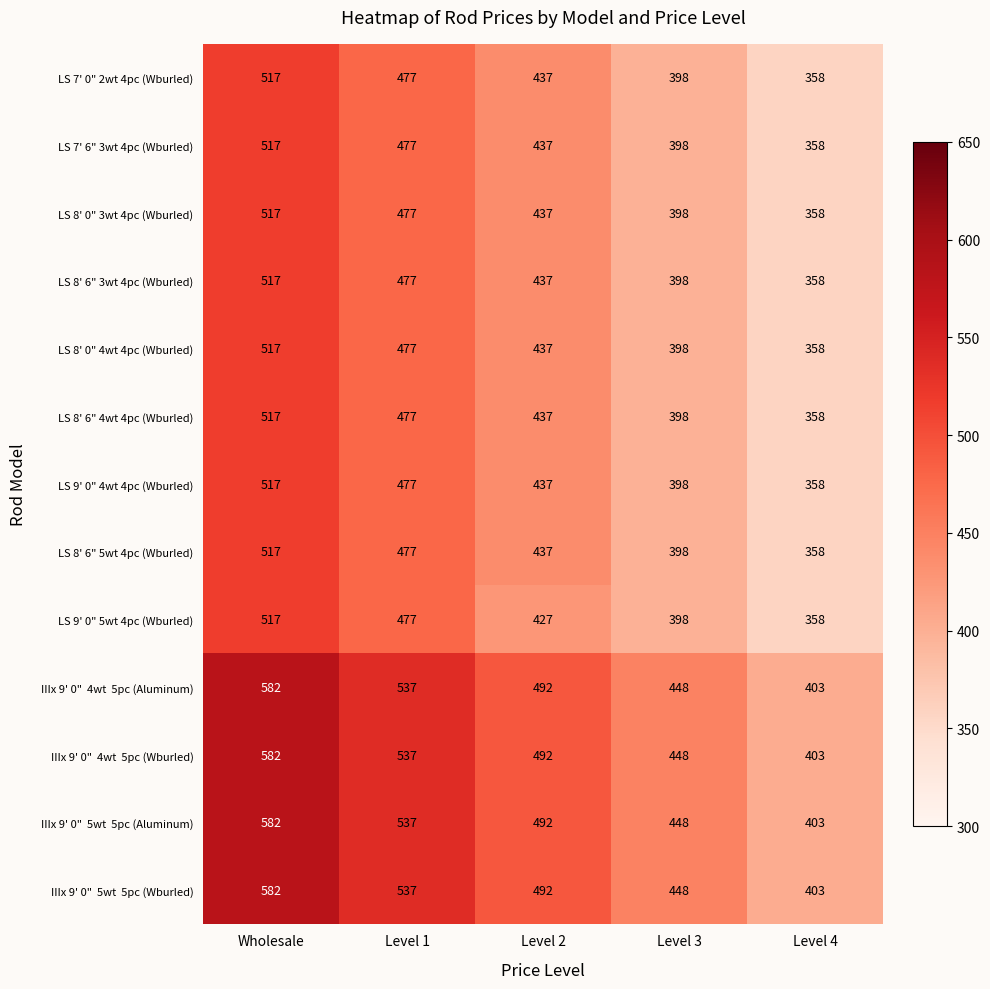

At how many categories does at least one series exceed 493?

2